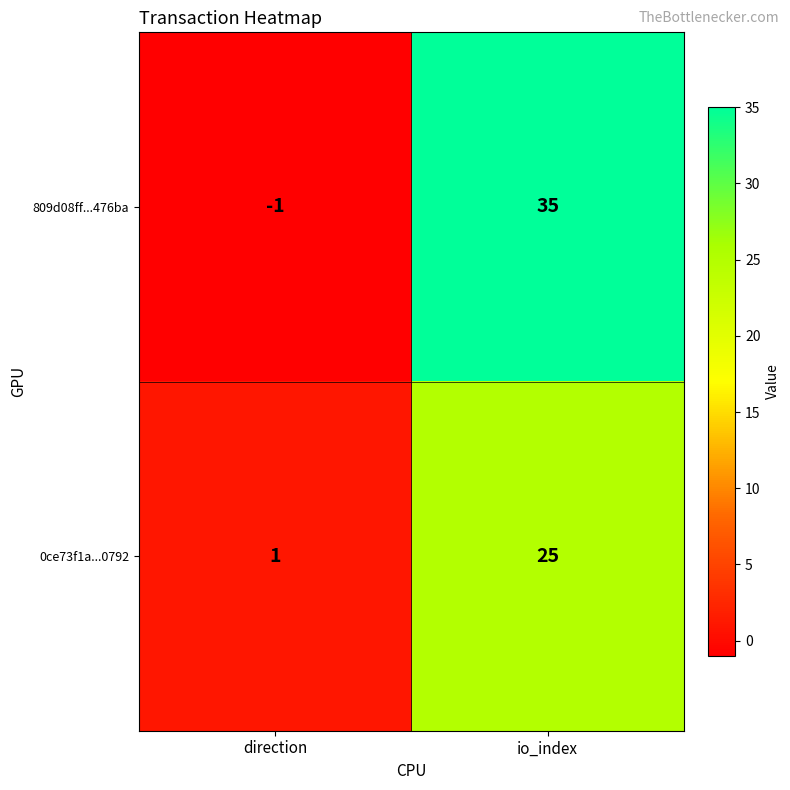

Which series has the largest total across all categories?

809d08ff...476ba